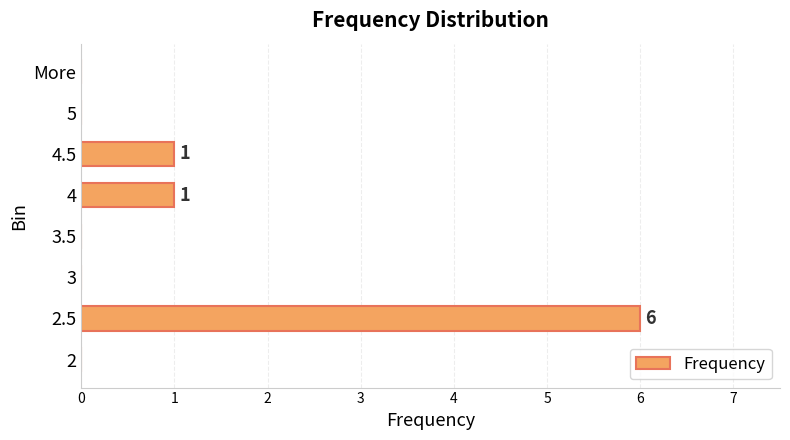

How many distinct data groups are displayed?

1